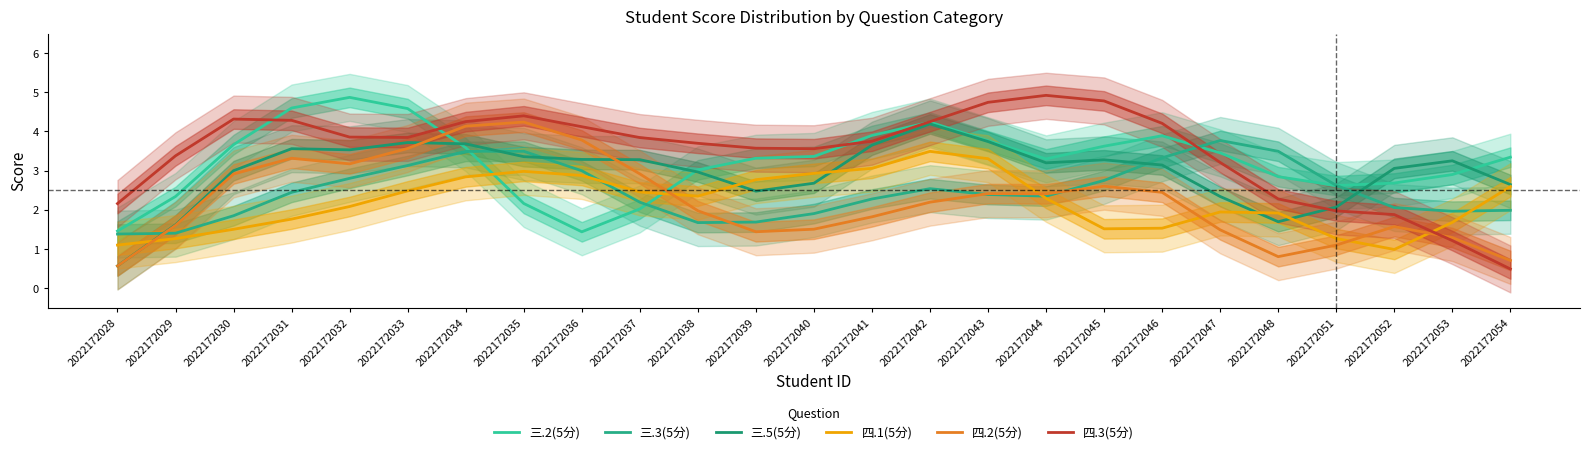

In 四.3(5分), how many points are higher than both neighbors (excluding endpoints)?

3